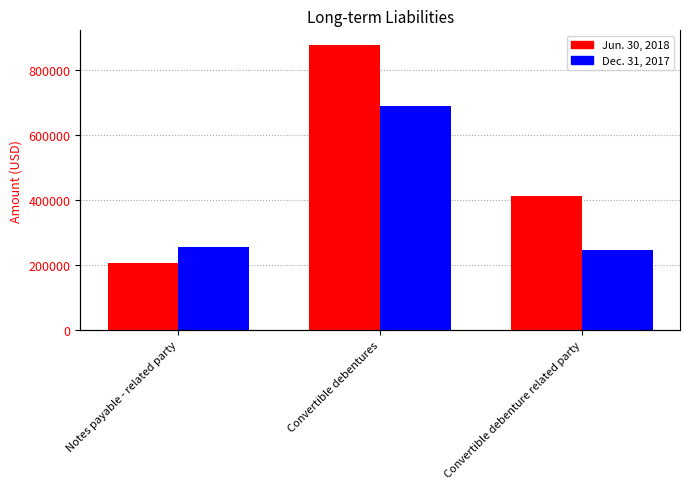

True or false: Jun. 30, 2018 has a value of 360226 at Convertible debentures.

False